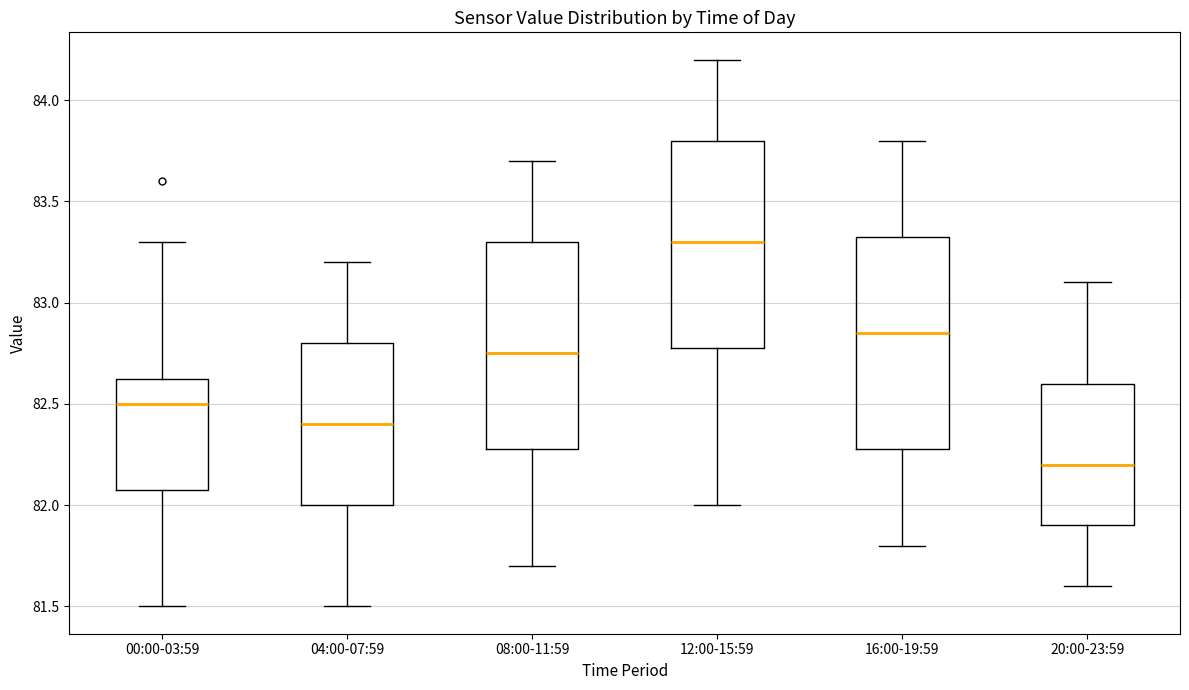

Reading left to right, transcribe this box plot: for each box, give where its median line is, the range the box spans, and where its two whiskers end, as read against the y-axis. The values are not printed on the chart, so give them approximately, as read against the axis.

00:00-03:59: median 82.50, box 82.10 to 82.65, whiskers 81.50 to 83.30
04:00-07:59: median 82.40, box 82.00 to 82.80, whiskers 81.50 to 83.20
08:00-11:59: median 82.75, box 82.30 to 83.30, whiskers 81.70 to 83.70
12:00-15:59: median 83.30, box 82.80 to 83.80, whiskers 82.00 to 84.20
16:00-19:59: median 82.85, box 82.30 to 83.35, whiskers 81.80 to 83.80
20:00-23:59: median 82.20, box 81.90 to 82.60, whiskers 81.60 to 83.10